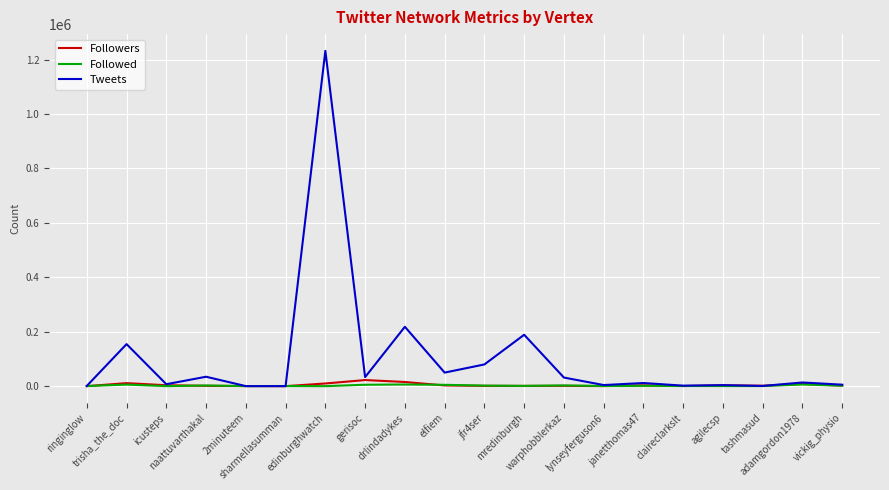

Is it true that Tweets equals 1840 at claireclarkslt?

True